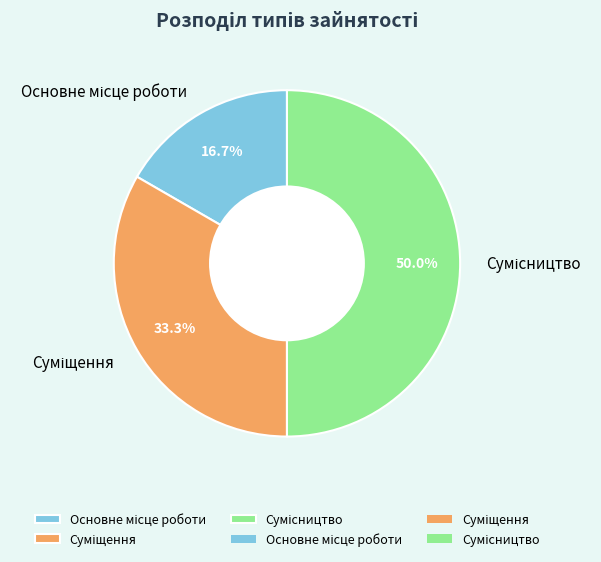

What is the change in value from Основне місце роботи to Суміщення?

+1